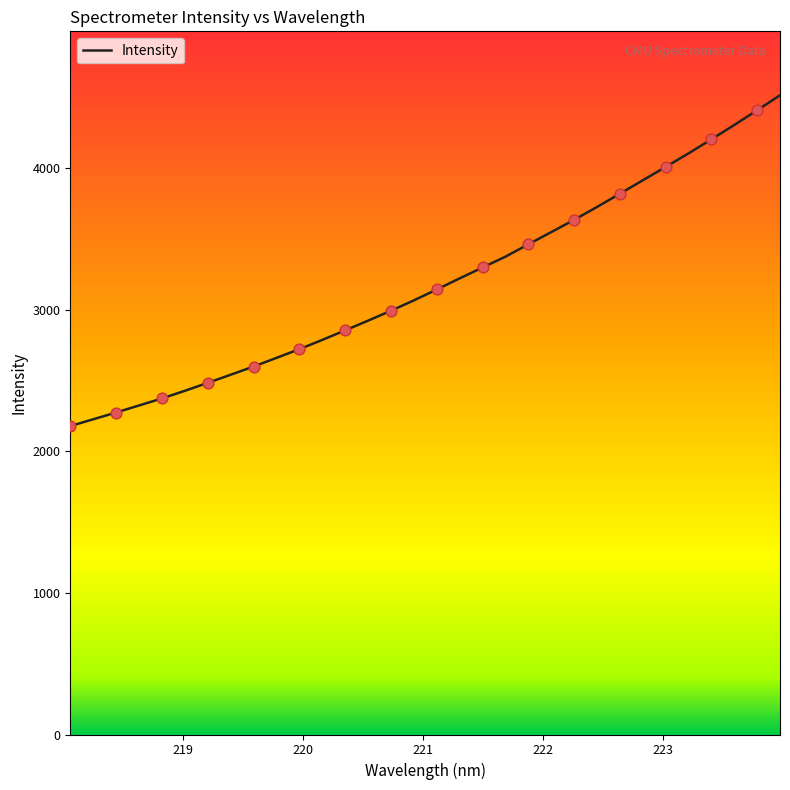

What is the smallest value displayed?

2178.0